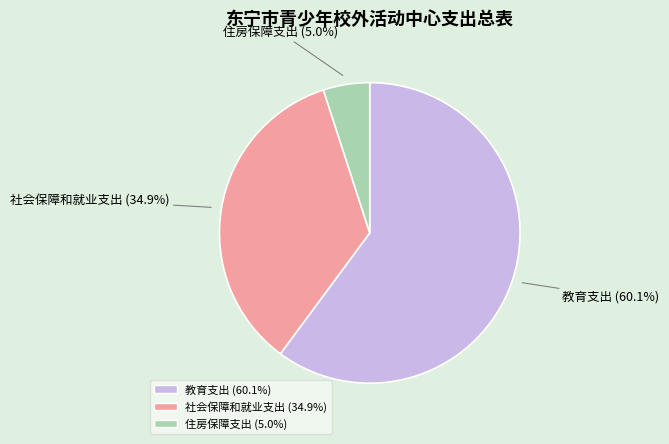

Which category has the smallest portion of the pie?

住房保障支出